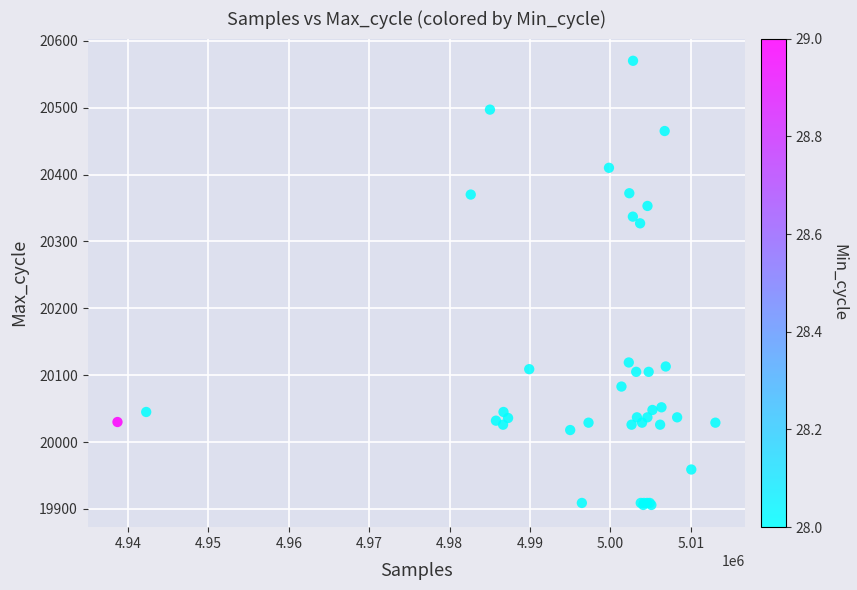

What Y value in the scatter plot is closest to 20238?

20327